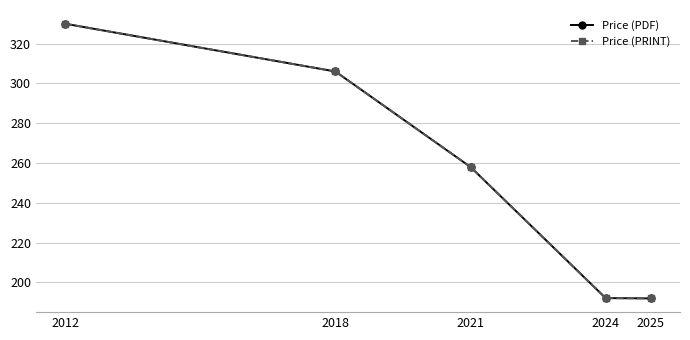

Where is Price (PRINT) nearest to the value 260?

2021